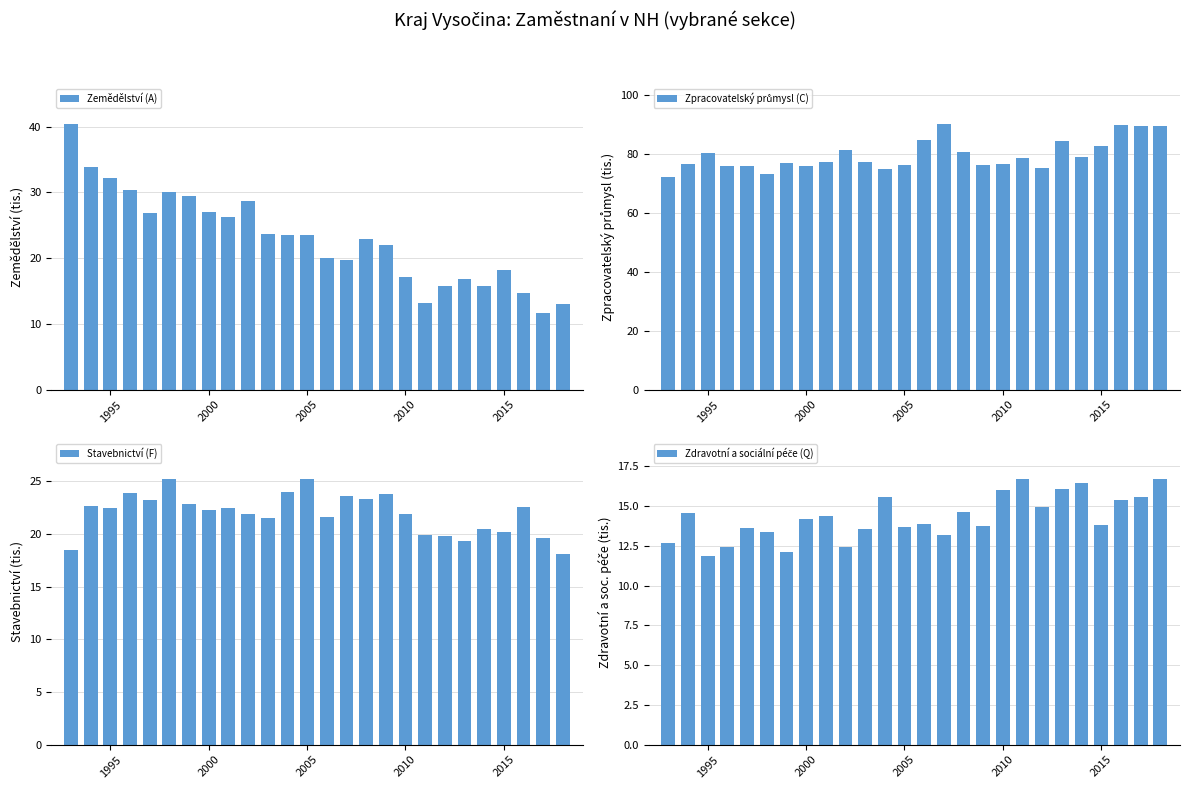

What is the highest value of the Zemědělství (A) series?

40.4